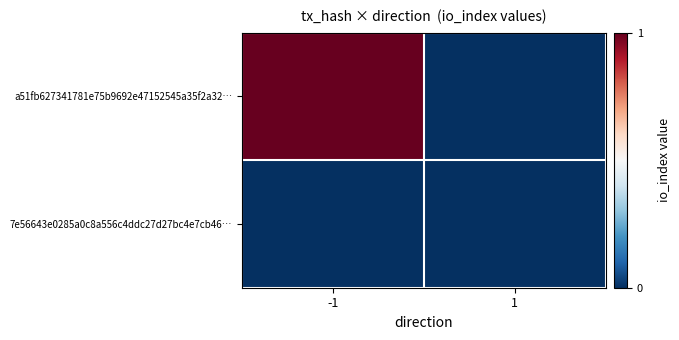

Reading left to right, extract all data points from this chart.

a51fb627341781e75b9692e47152545a35f2a32…: -1=1	1=0
7e56643e0285a0c8a556c4ddc27d27bc4e7cb46…: -1=0	1=0